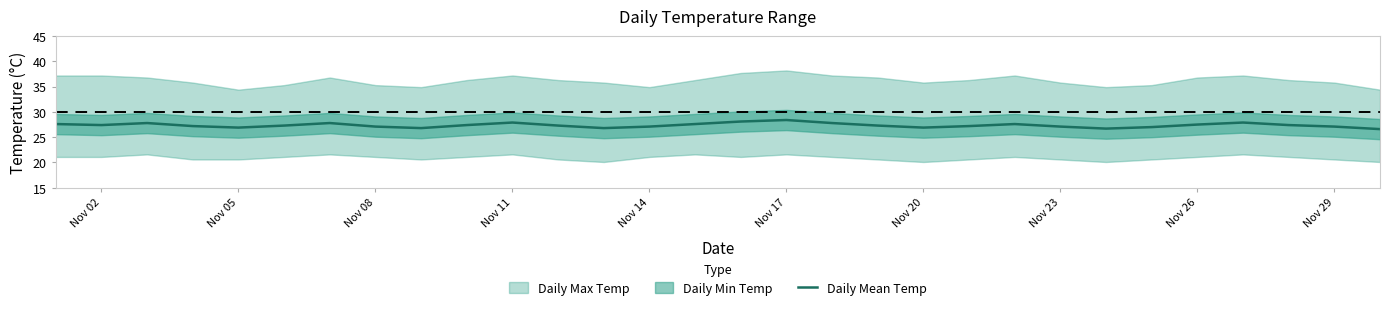

True or false: there are more than 2 points higher than both neighbors.

True